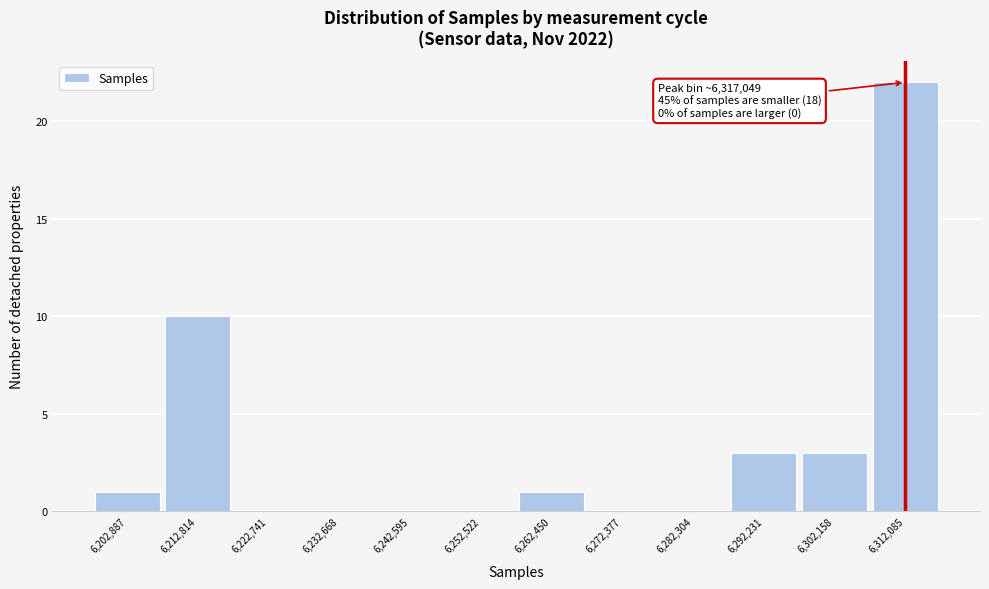

Reading left to right, what are all the values shown in this chart?

6,202,887=1	6,212,814=10	6,222,741=0	6,232,668=0	6,242,595=0	6,252,522=0	6,262,450=1	6,272,377=0	6,282,304=0	6,292,231=3	6,302,158=3	6,312,085=22